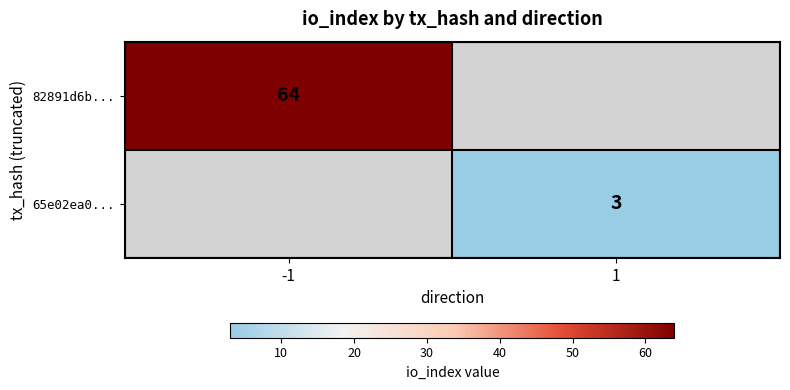

The 65e02ea0... series shows 1 at 1. True or false?

False